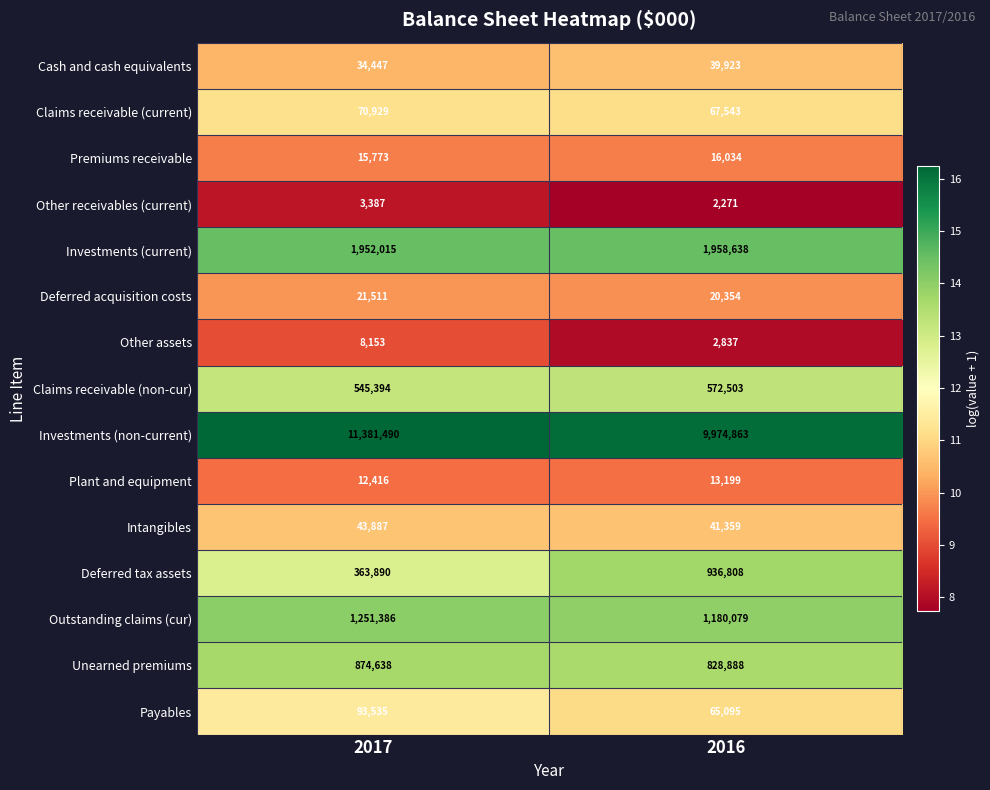

What is the difference between the highest and lowest values at 2016?

9972592